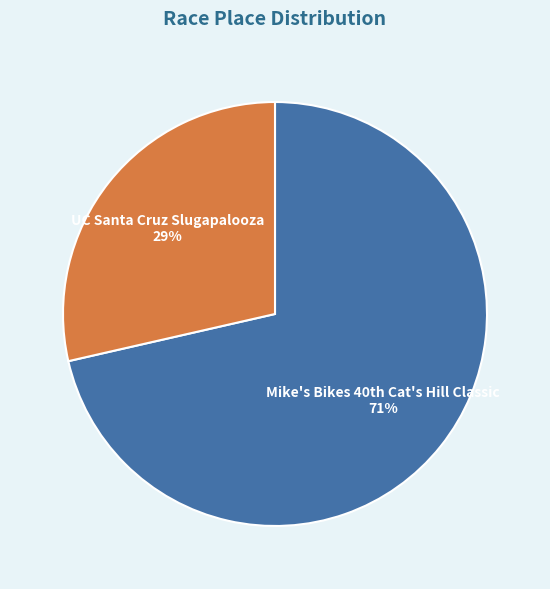

What is the largest slice in the pie chart?

Mike's Bikes 40th Cat's Hill Classic